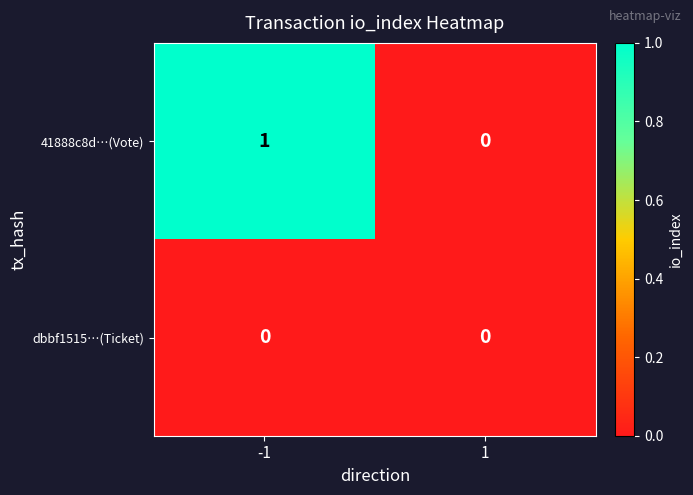

Reading left to right, extract all data points from this chart.

41888c8d…(Vote): -1=1	1=0
dbbf1515…(Ticket): -1=0	1=0